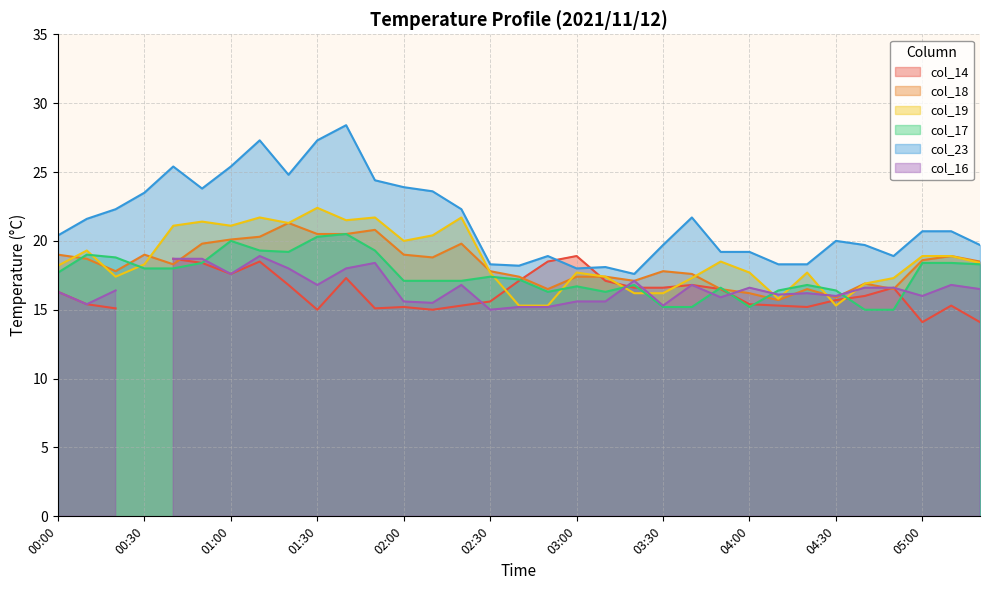

True or false: col_17 and col_23 cross at least once.

False